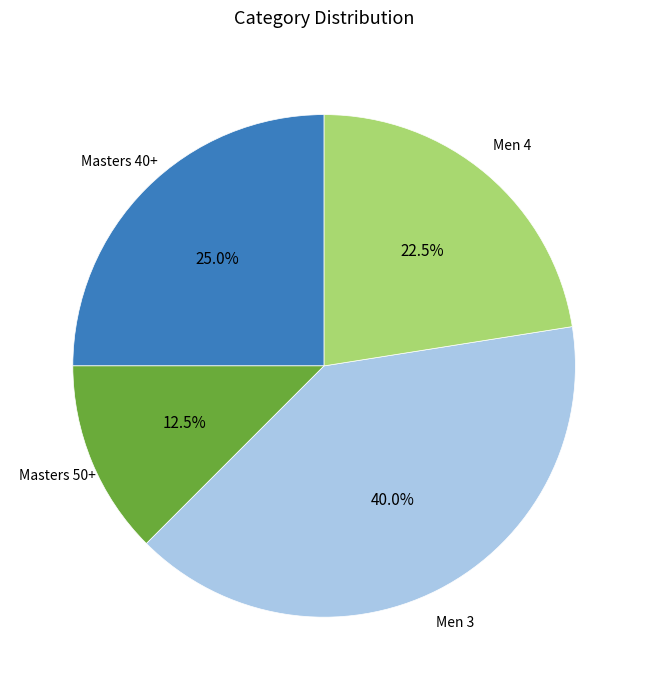

Does any single category account for the majority?

No